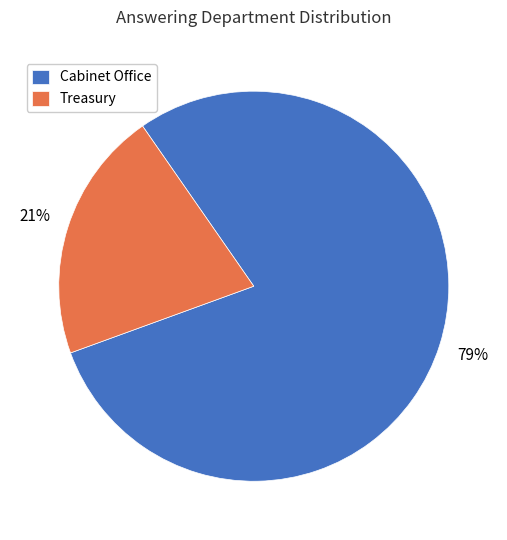

What is the largest slice in the pie chart?

Cabinet Office